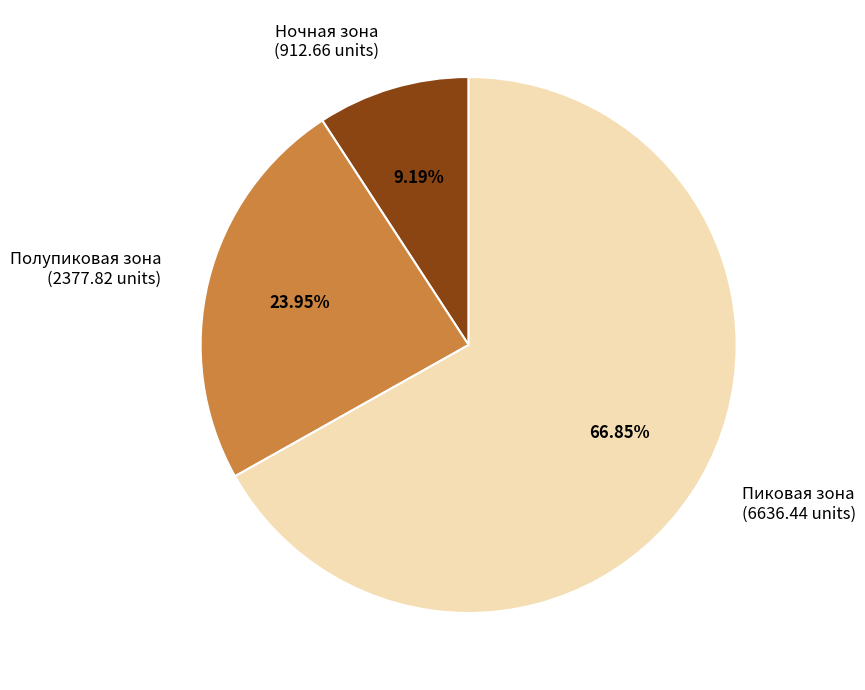

Is it true that Пиковая зона is 81% of the pie?

False